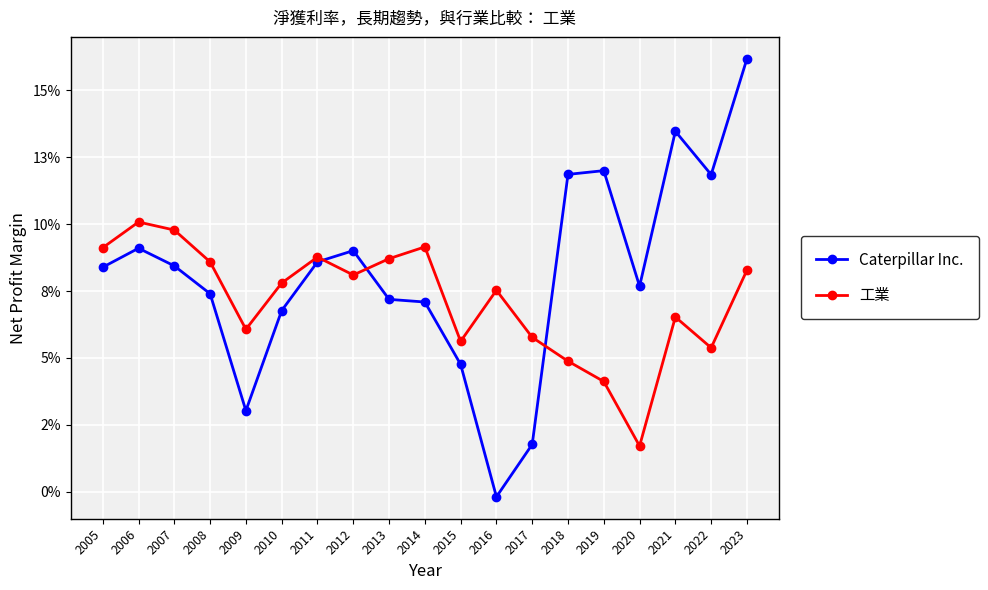

What is the value of the 工業 point at the 11th from the left?

0.1